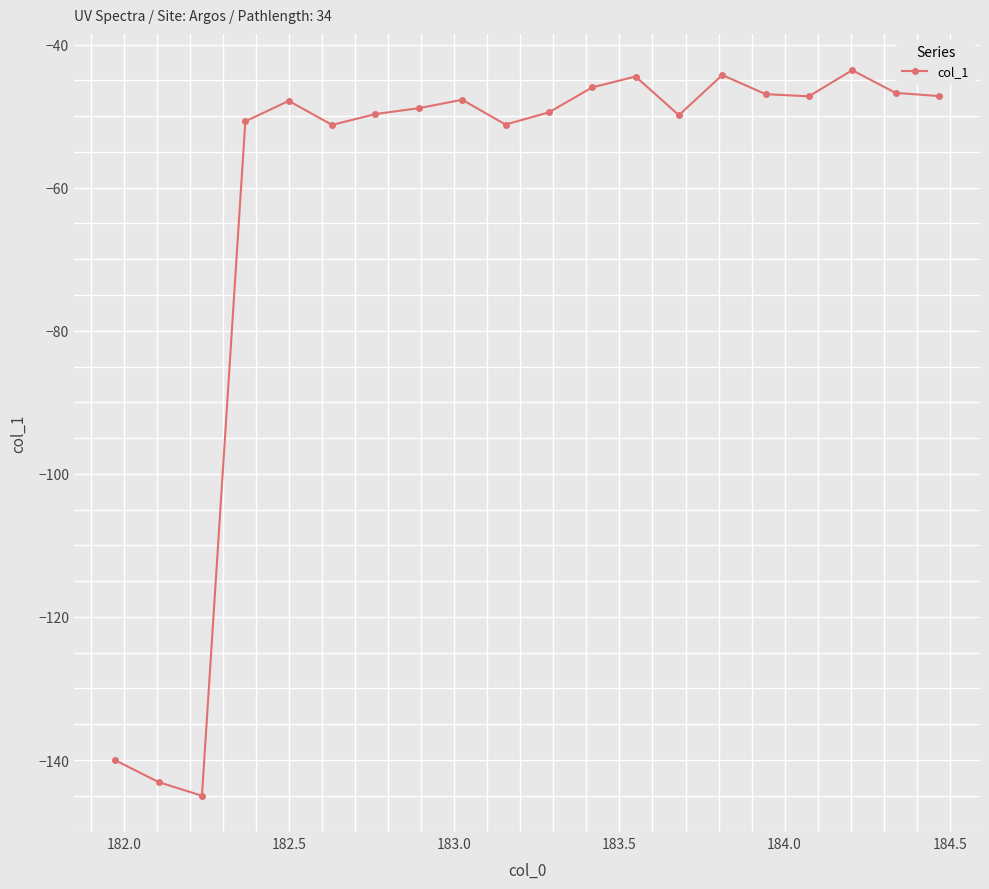

What is the greatest value displayed?

-43.6